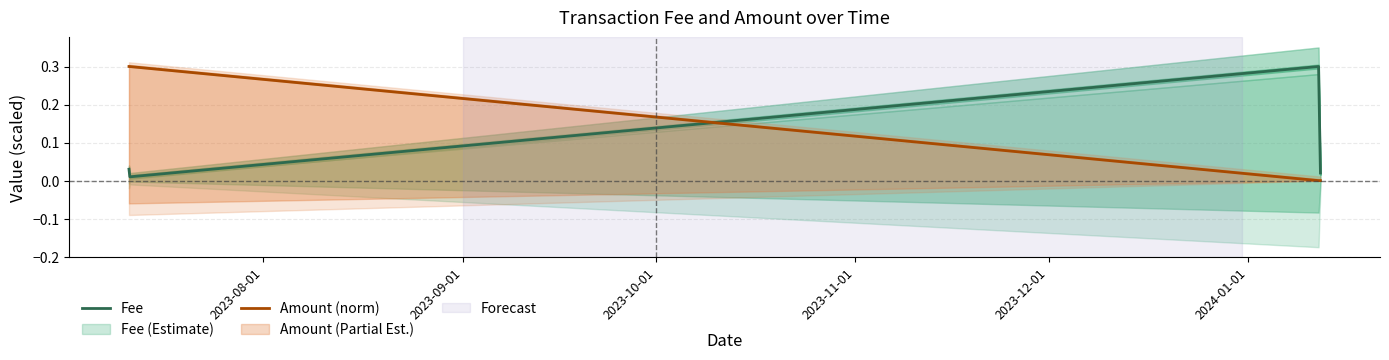

Reading left to right, what are all the values shown in this chart?

Fee: 0.0	0.0	0.3	0.0
Amount (norm): 0.3	0.3	0.0	0.0